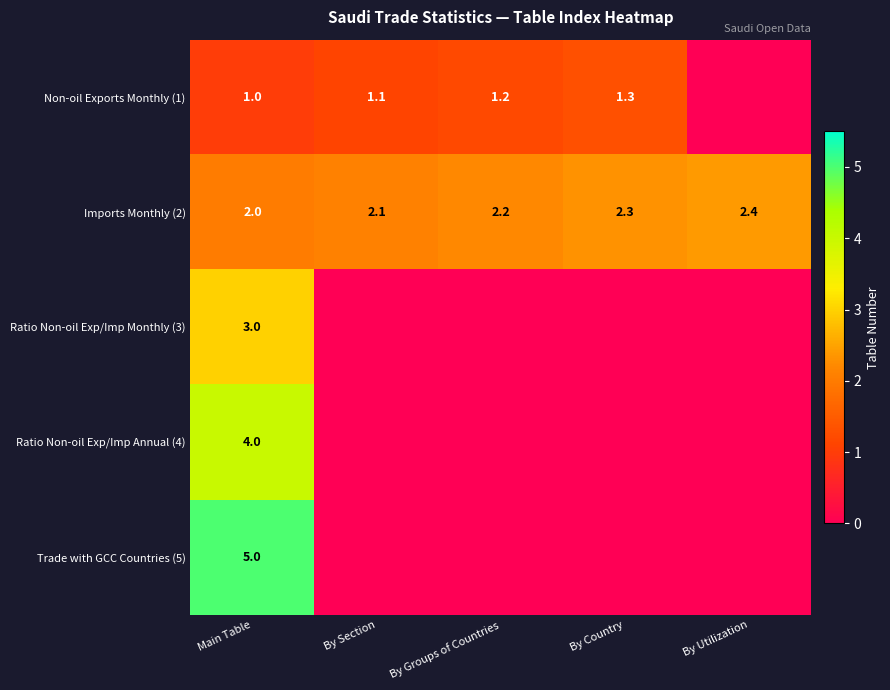

What is the difference between the highest and lowest values at By Section?

2.1